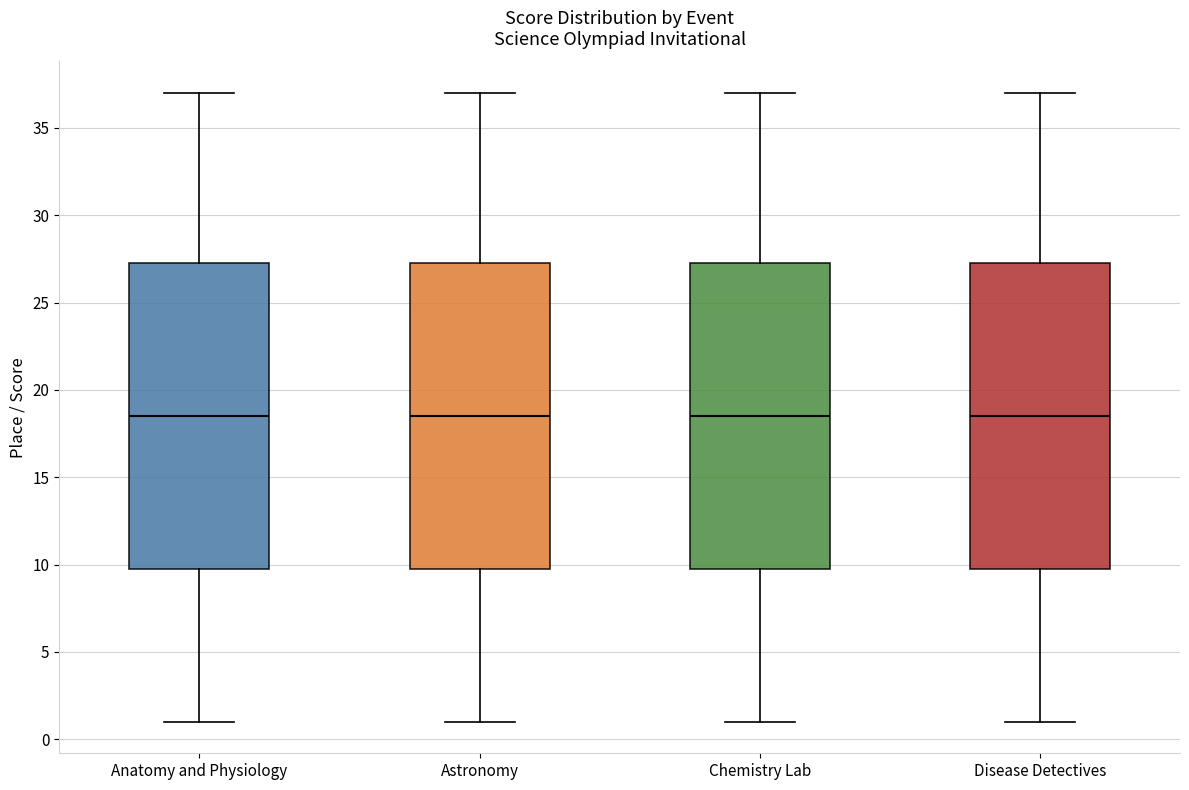

Reading left to right, read every box against the y-axis: the position of its median line, the range the box covers, and the ends of its whiskers. The values are not printed on the chart, so give them approximately, as read against the axis.

Anatomy and Physiology: median 18.5, box 10.0 to 27.5, whiskers 1.0 to 37.0
Astronomy: median 18.5, box 10.0 to 27.5, whiskers 1.0 to 37.0
Chemistry Lab: median 18.5, box 10.0 to 27.5, whiskers 1.0 to 37.0
Disease Detectives: median 18.5, box 10.0 to 27.5, whiskers 1.0 to 37.0